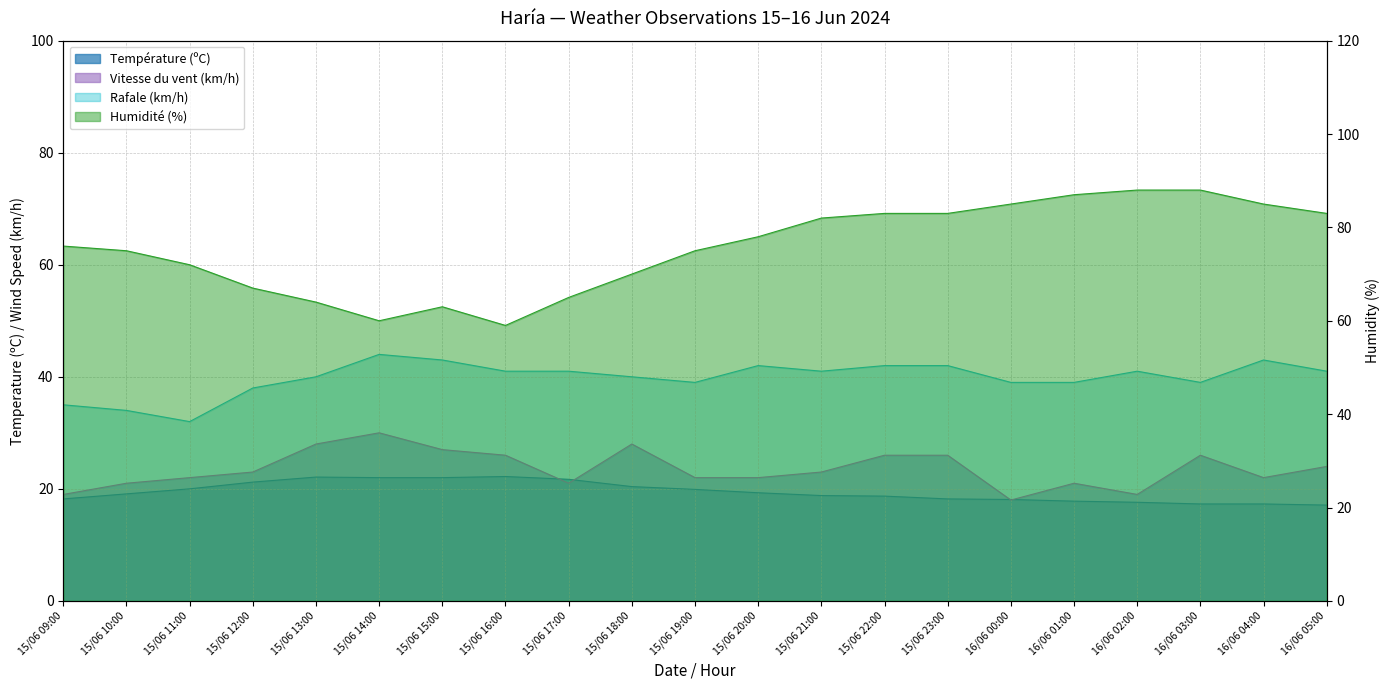

At which category does the chart reach its peak across all series?

16/06 02:00